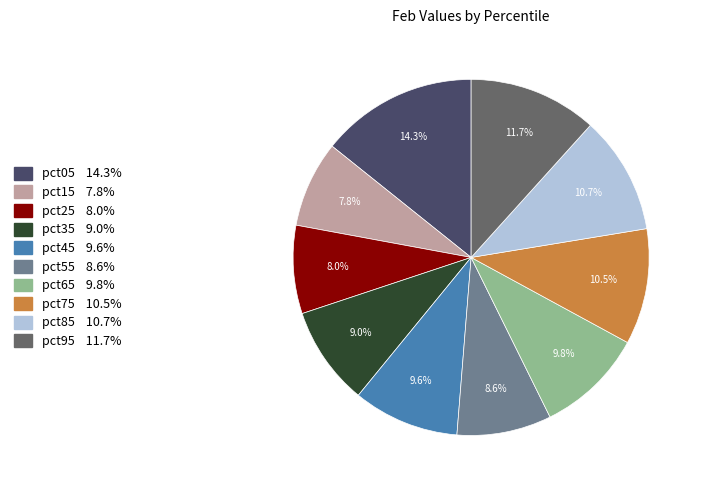

Is there a majority slice in this chart?

No